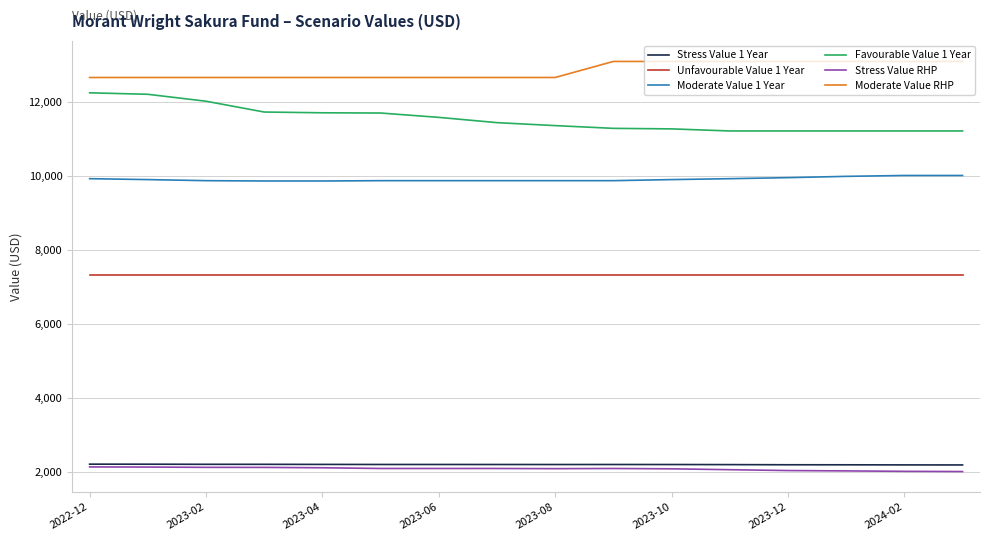

True or false: Unfavourable Value 1 Year and Stress Value 1 Year cross at least once.

False